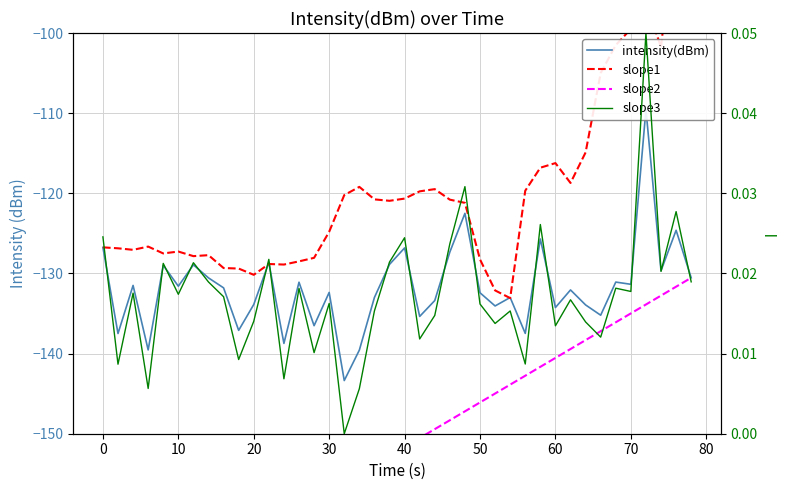

What is the average value of the intensity(dBm) series?

-131.8